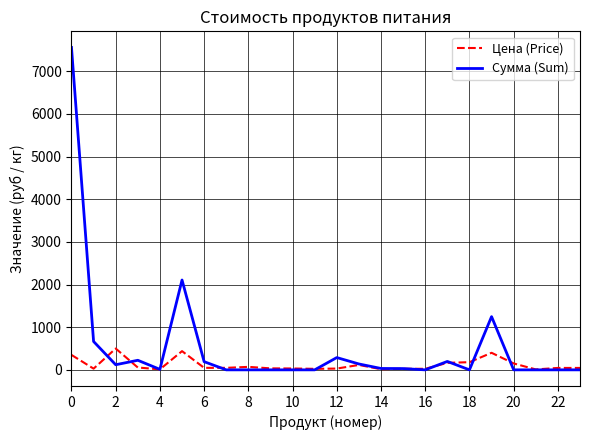

List the series in order of their overall mean, highest first.

Сумма (Sum), Цена (Price)